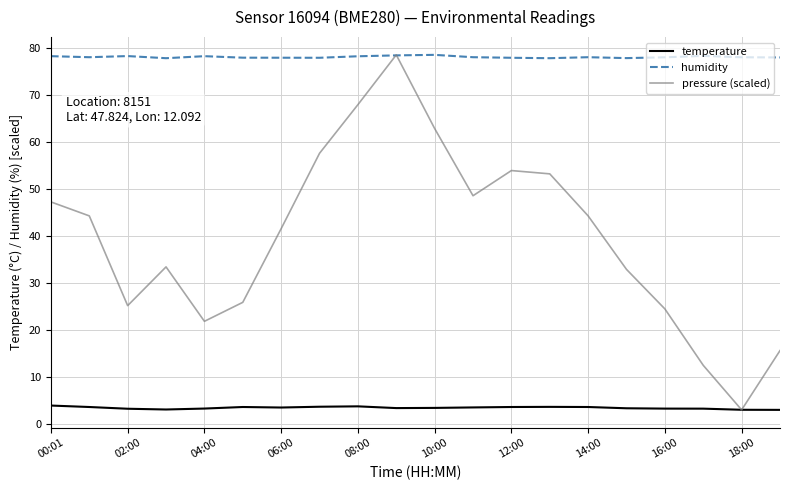

Rank the series by their average value, from lowest to highest.

temperature, pressure (scaled), humidity